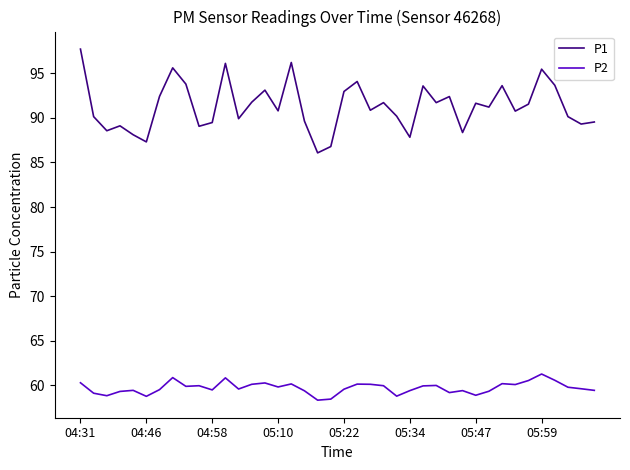

True or false: P2 and P1 intersect in this chart.

False